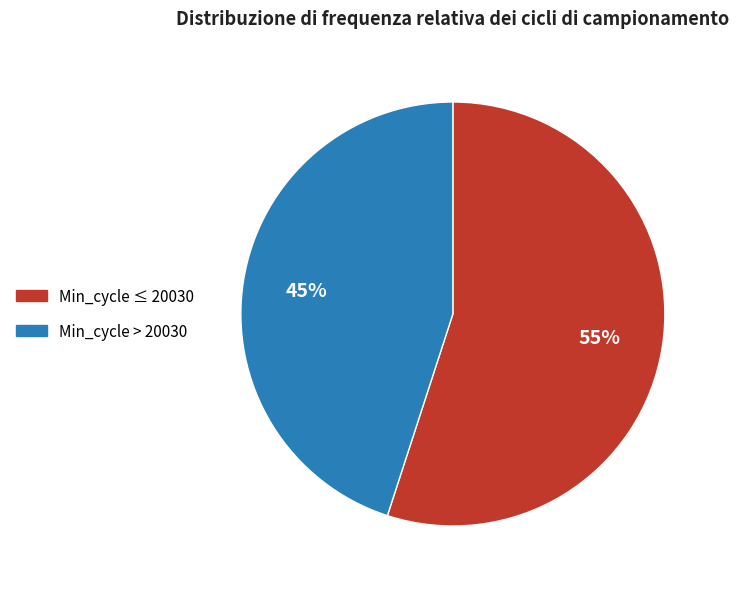

How many segments does this pie chart have?

2